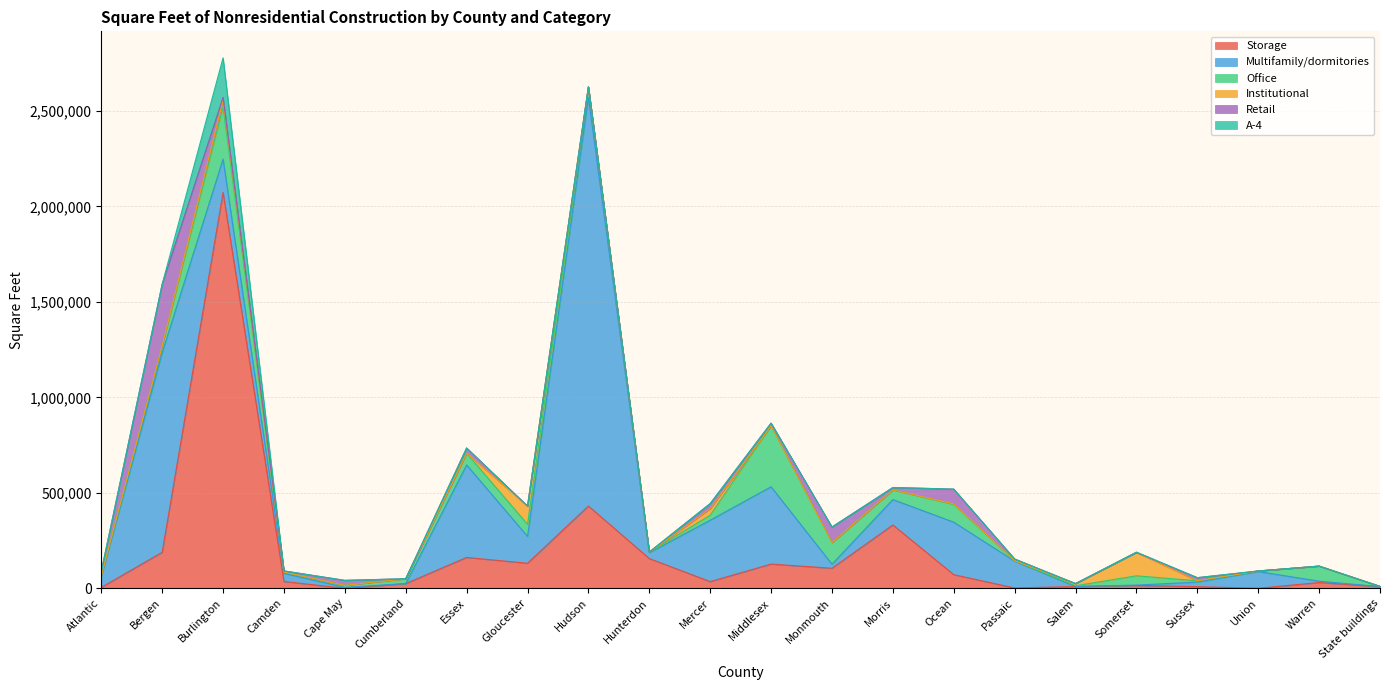

Which label corresponds to the largest value in the chart?

Hudson